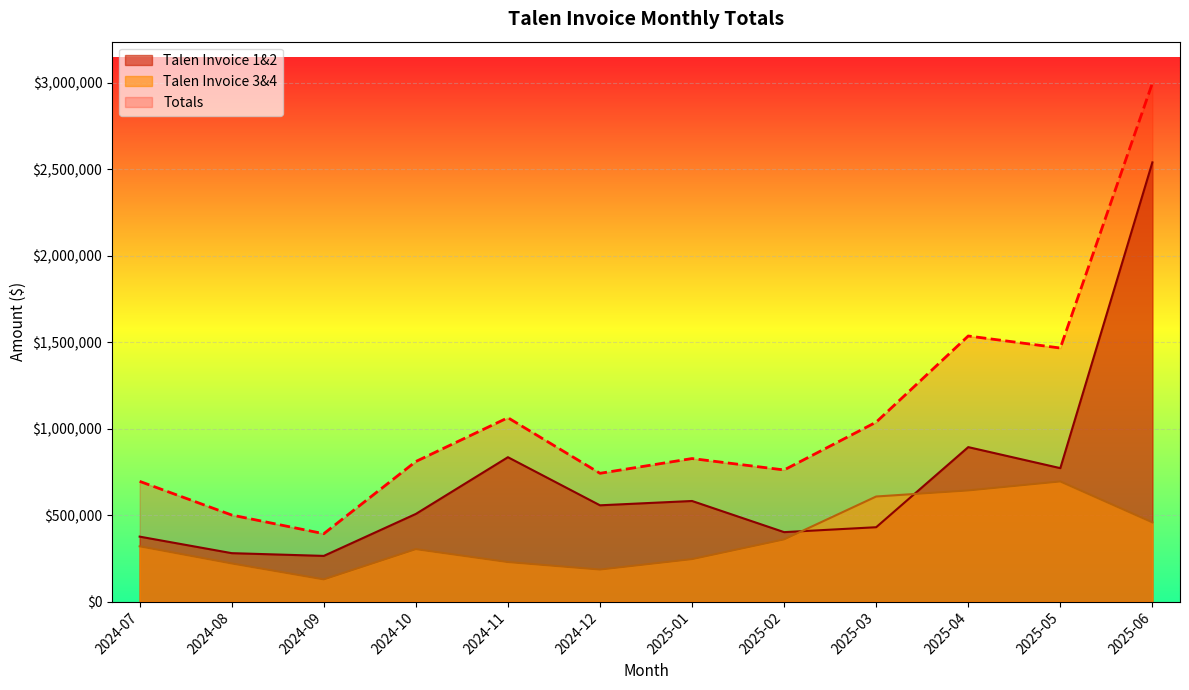

At which category does Totals reach its first local peak?

2024-11